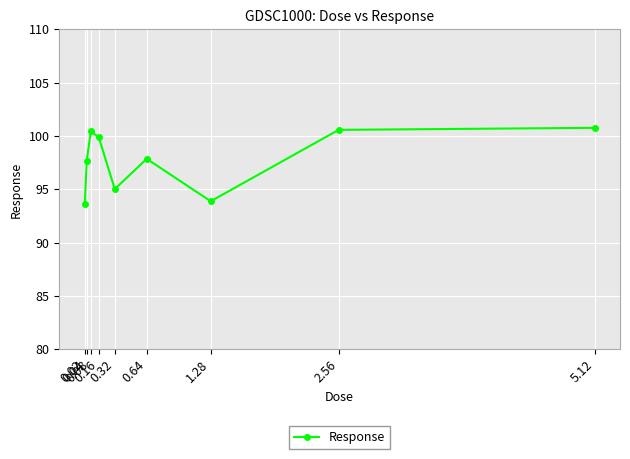

What position from the left is 2.56?

8